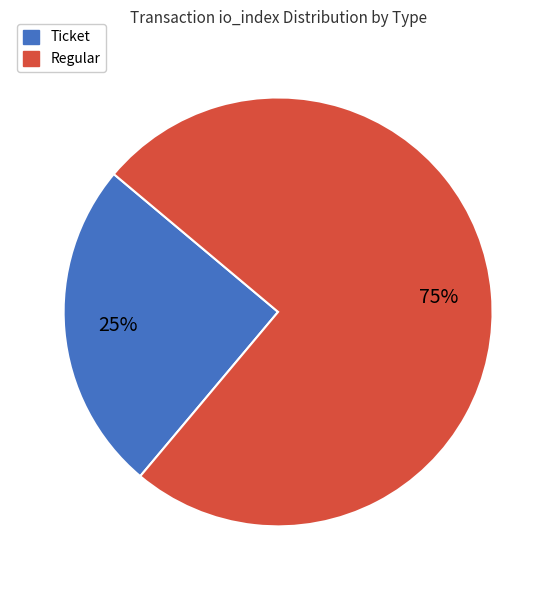

Which has a higher value, Regular or Ticket?

Regular